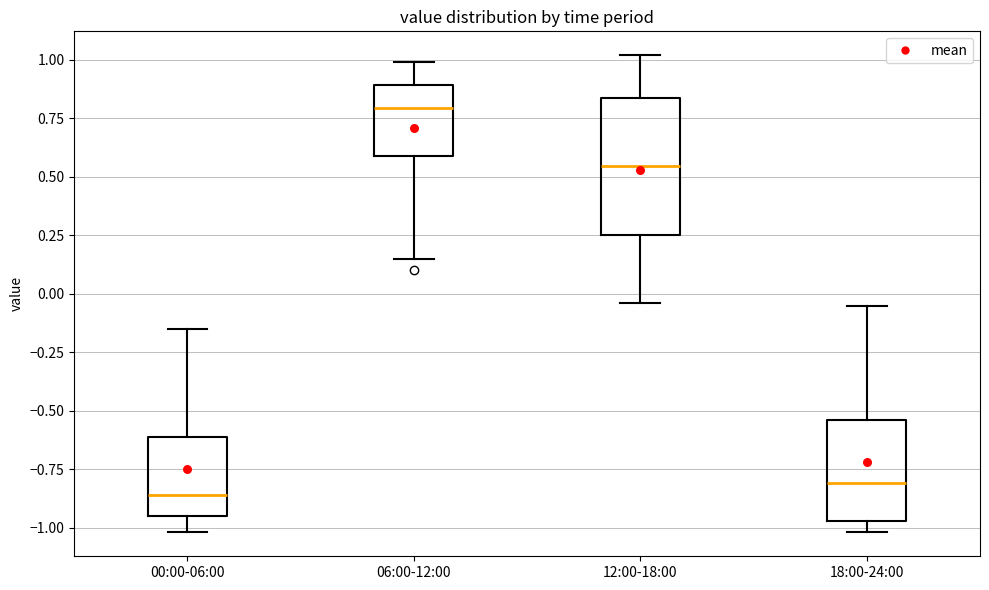

Where is the lower edge of the box for 00:00-06:00 on the y-axis? The values are not printed on the chart, so give them approximately, as read against the axis.

-0.95